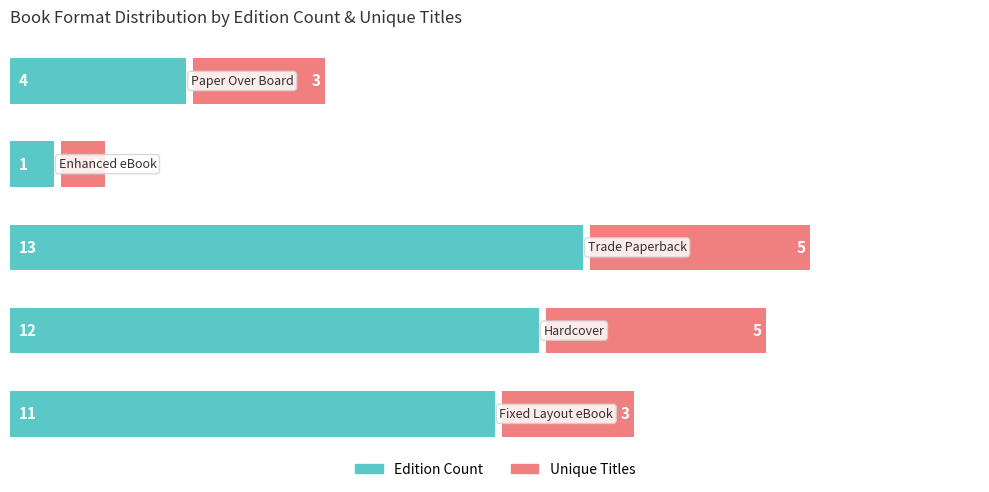

Reading left to right, what are all the values shown in this chart?

Edition Count: 0=11.0	1=12.0	2=13.0	3=1.0	4=4.0
Unique Titles: 0=3.0	1=5.0	2=5.0	3=1.0	4=3.0